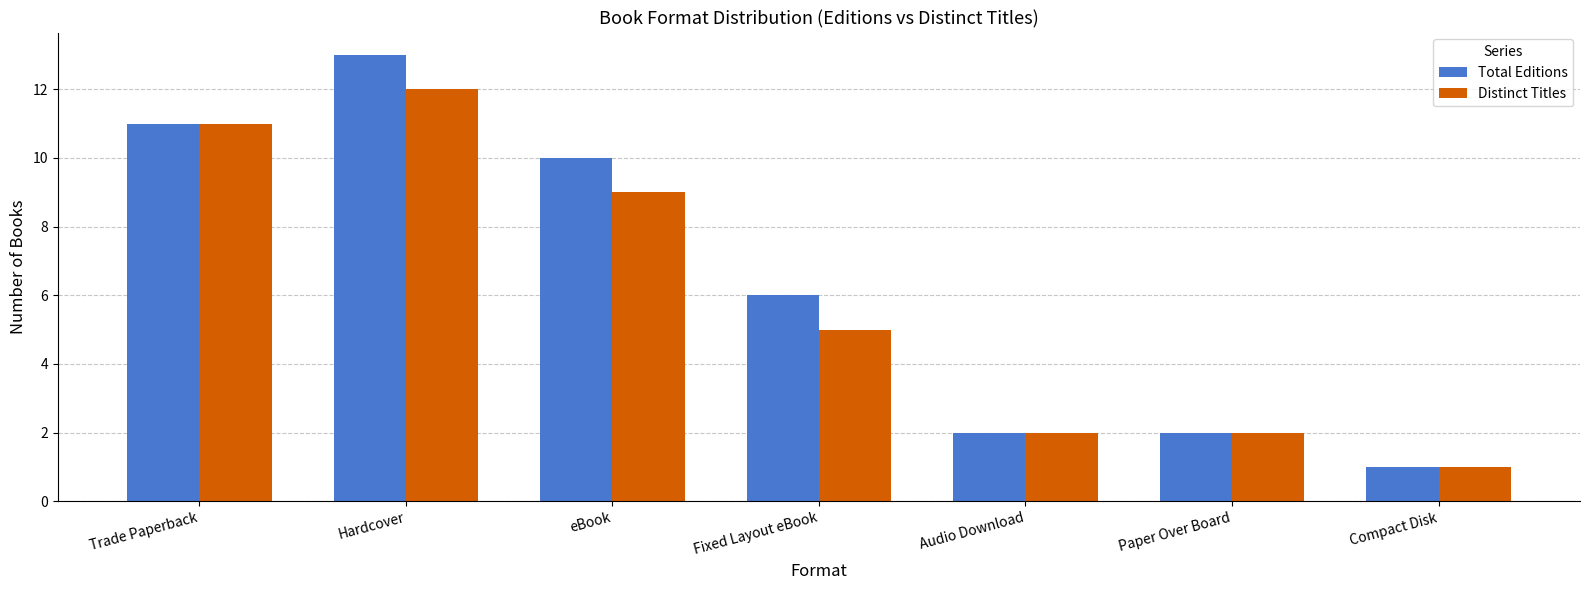

What is the difference between the maximum and minimum values in the Total Editions series?

12